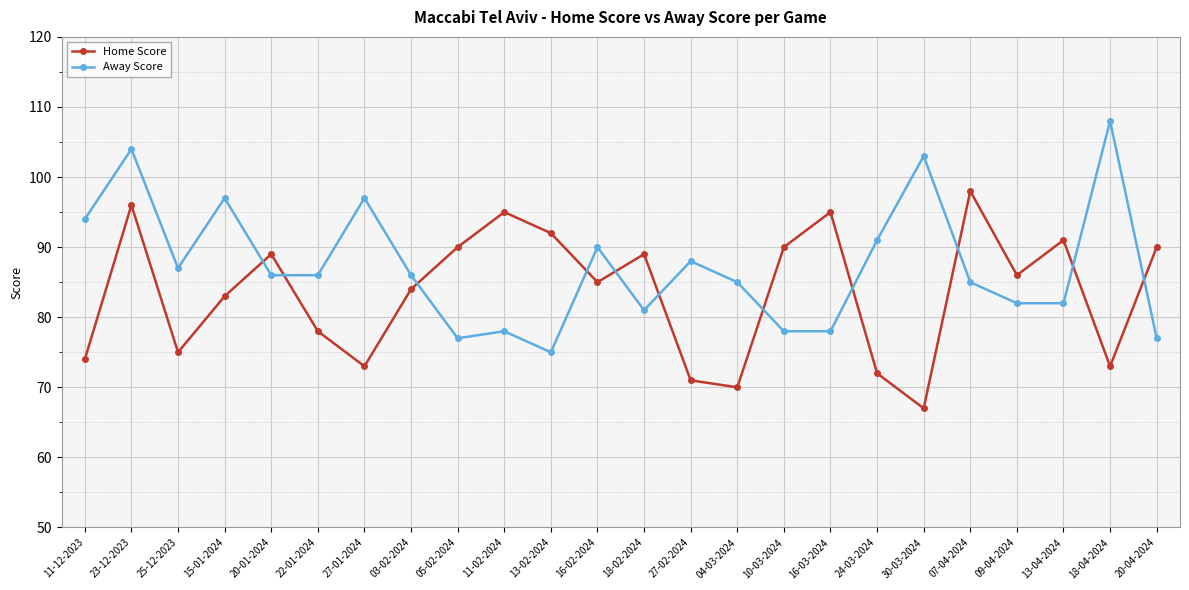

What is the maximum value shown in the chart?

108